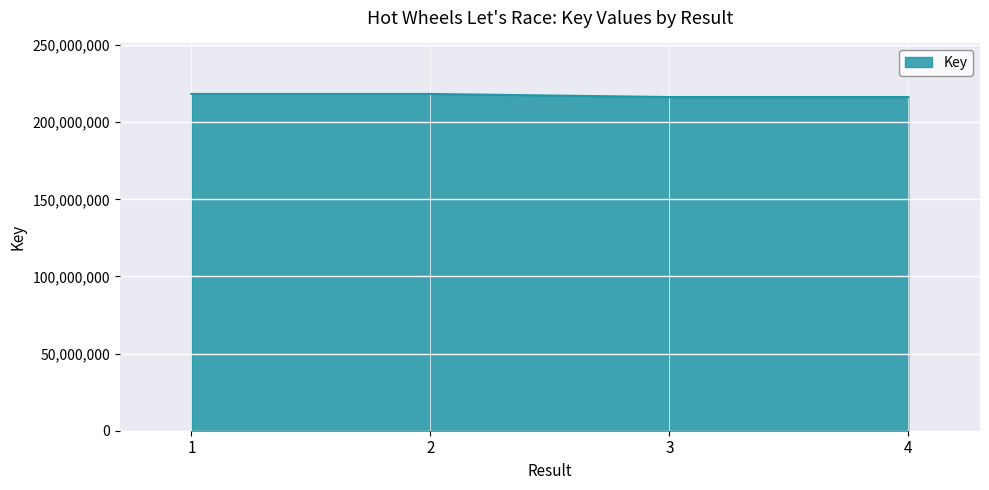

How many lines are shown in the chart?

1